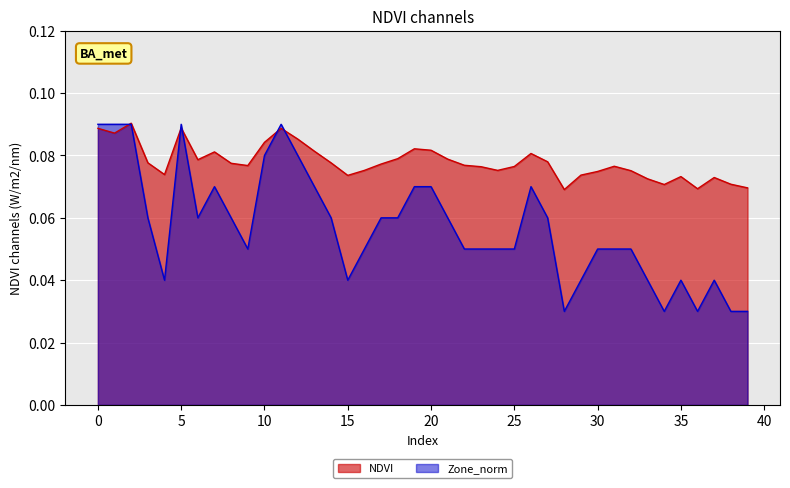

At which category does Zone_norm reach its first local valley?

4